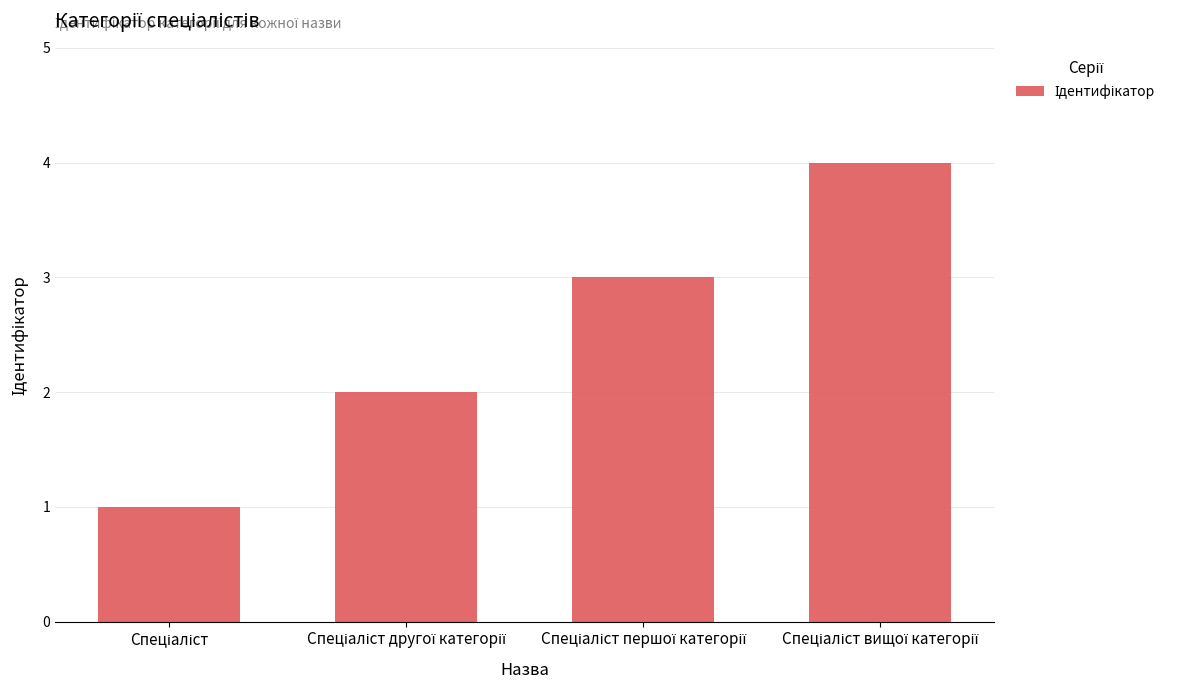

Reading left to right, extract all data points from this chart.

1	2	3	4